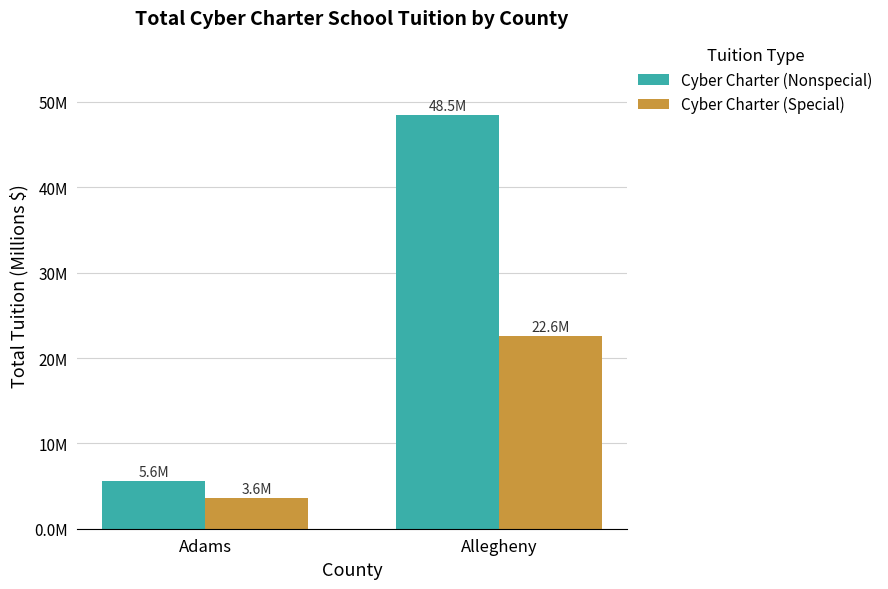

Are the bars horizontal?

No